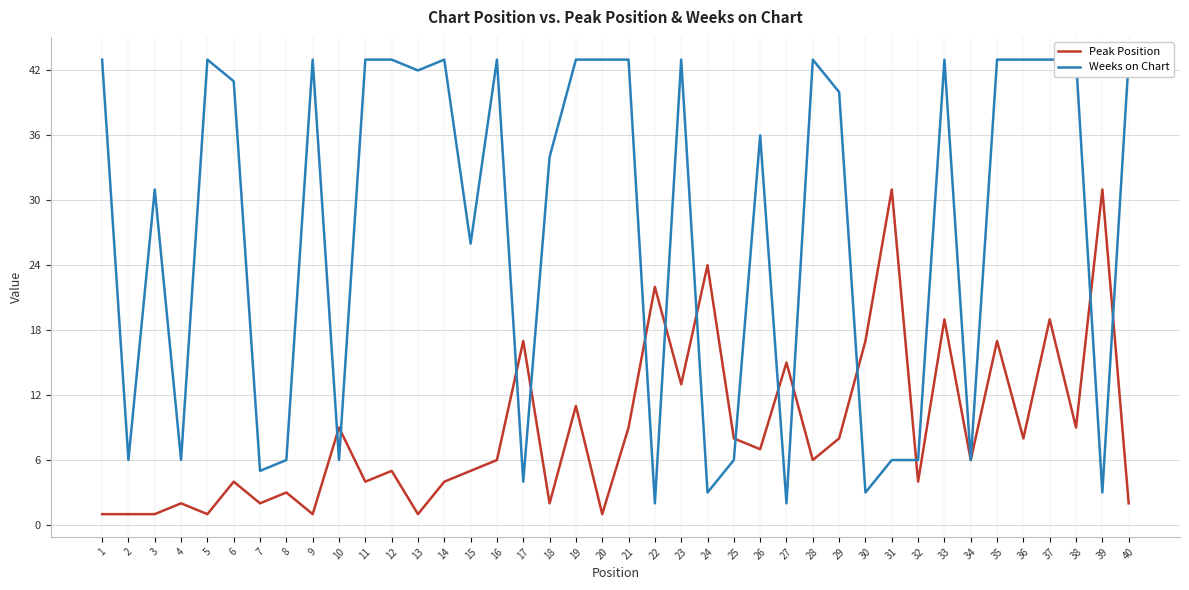

What is the difference between the maximum and minimum values in the Weeks on Chart series?

41